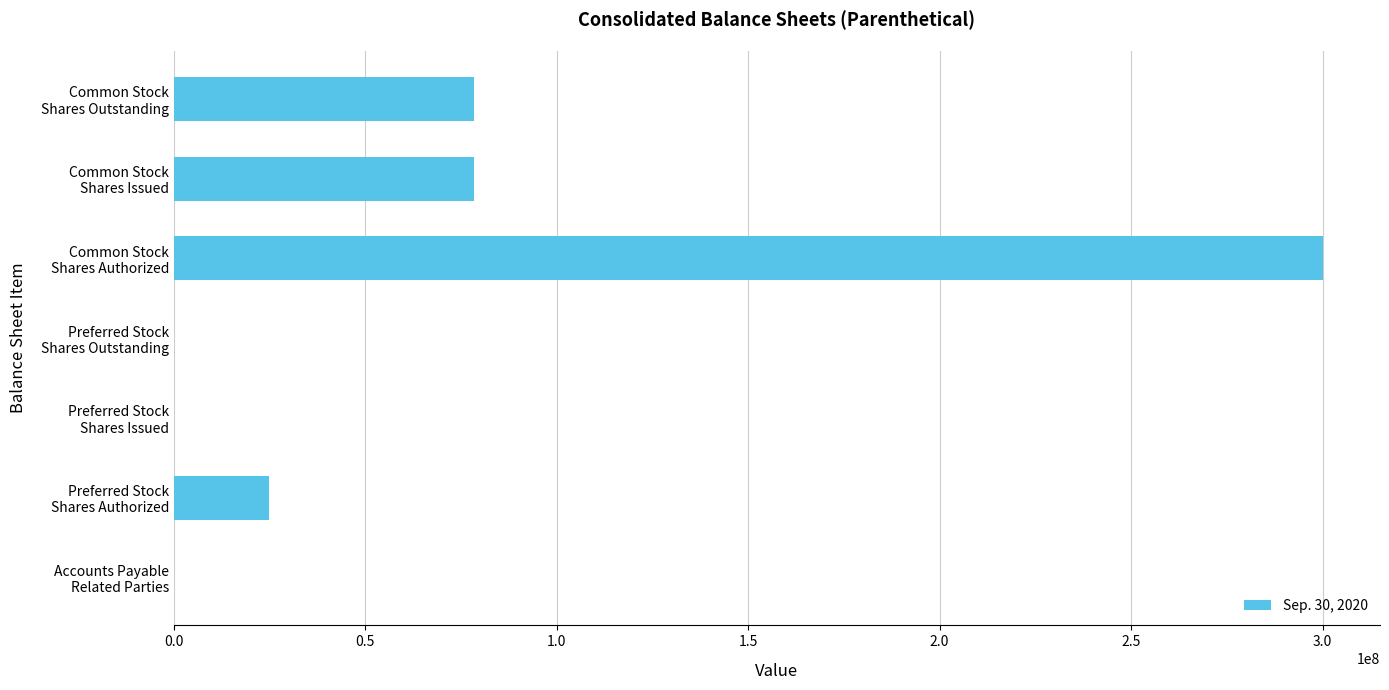

Are the bars horizontal?

Yes